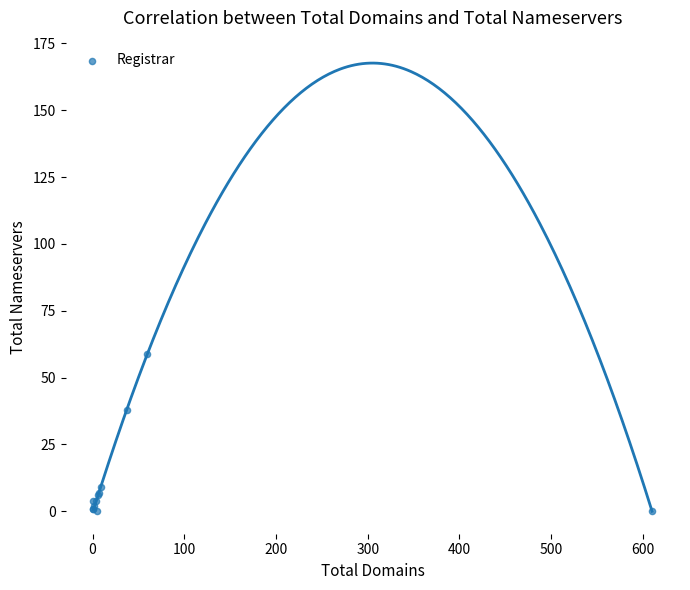

What Y value in the scatter plot is closest to 29?

38